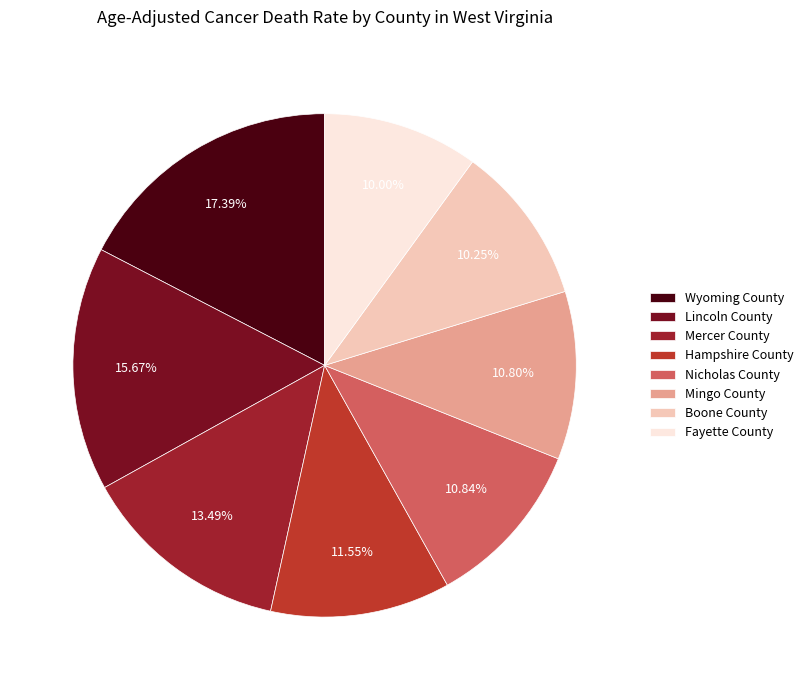

What percentage do Hampshire County and Lincoln County together represent?

27.2%